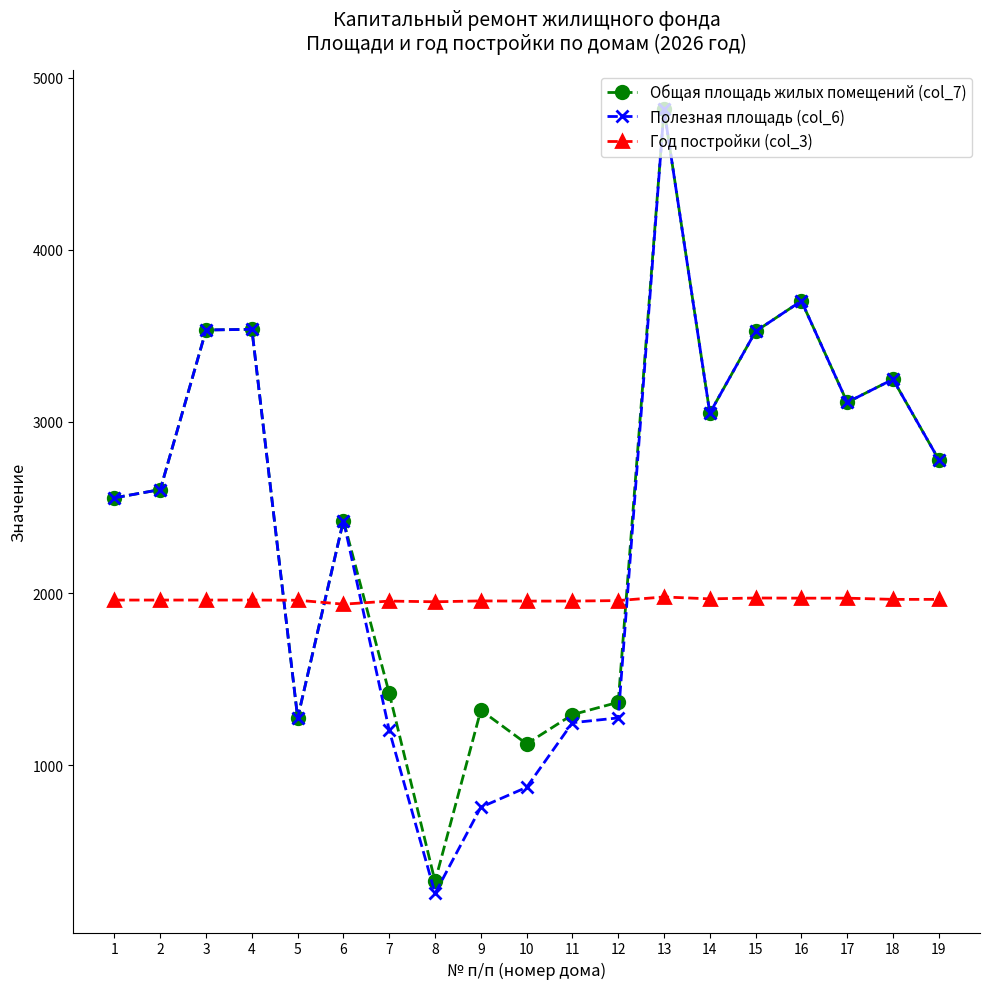

What are all the series names shown in the legend?

Общая площадь жилых помещений (col_7), Полезная площадь (col_6), Год постройки (col_3)